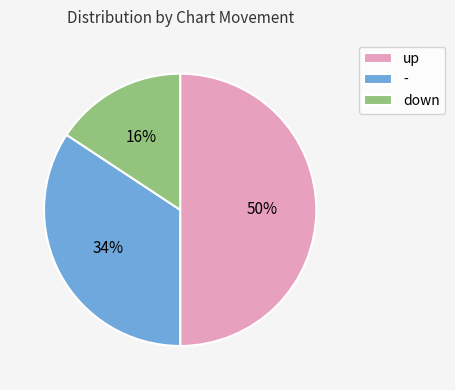

What is the ratio of the value at down to the value at -?

0.5